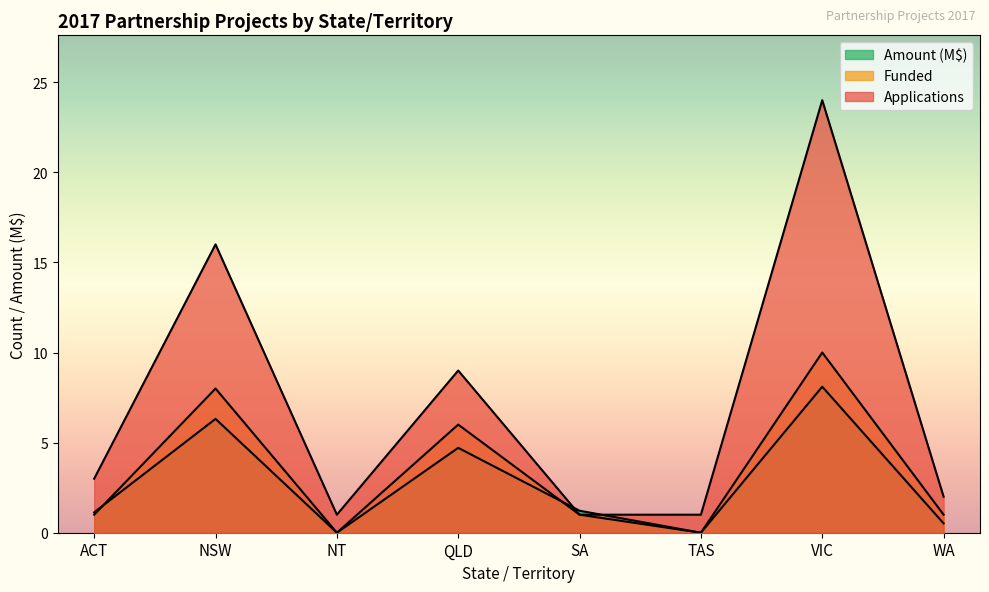

Read the Funded value at NSW.

8.0